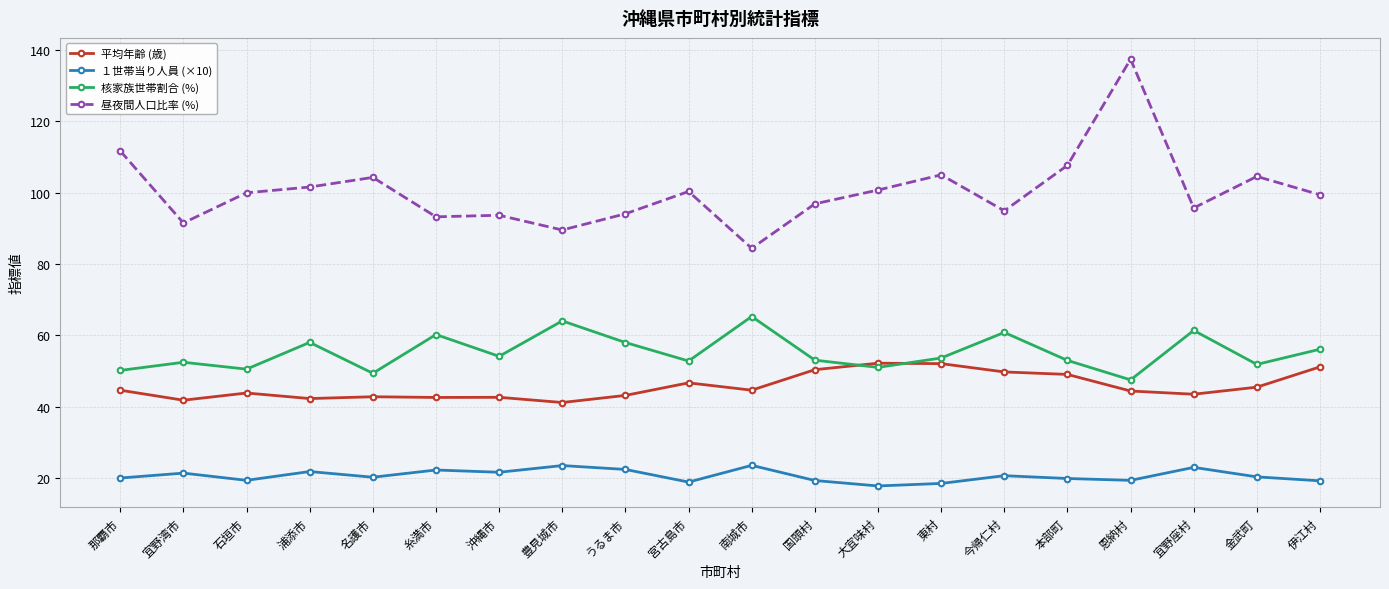

What is the sum of the 平均年齢 (歳) values at 沖縄市 and うるま市?

85.8